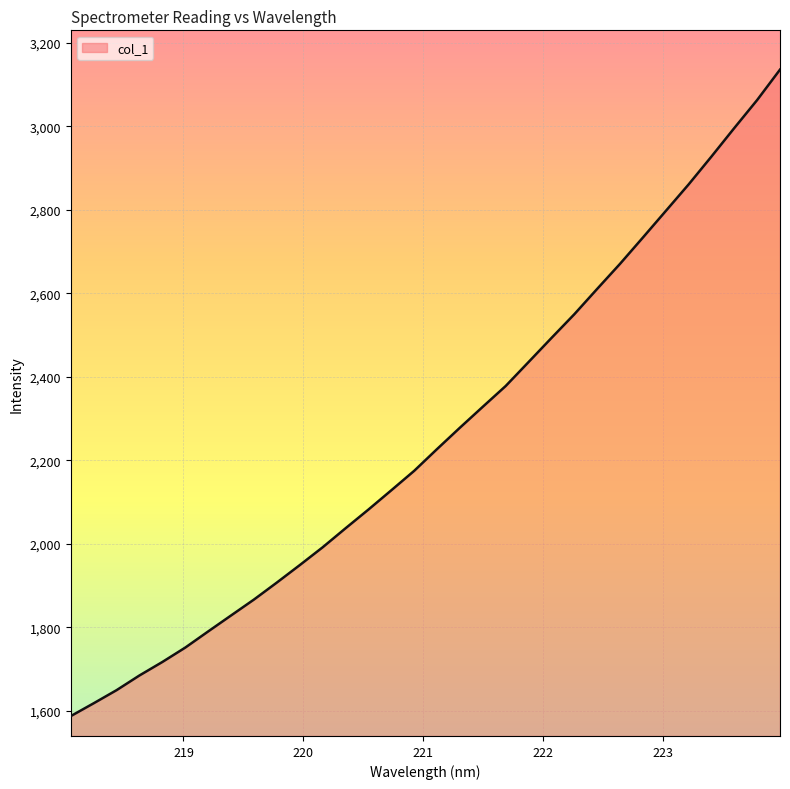

True or false: there are more than 1 points higher than both neighbors.

False